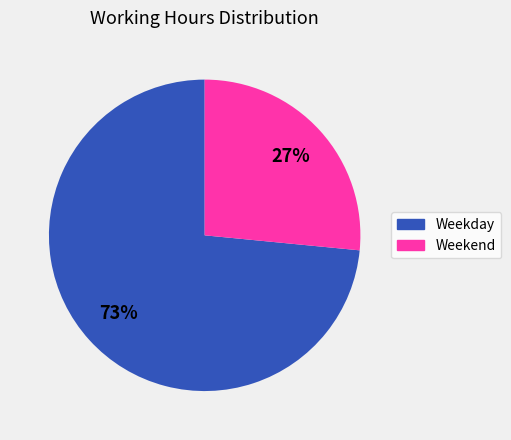

Is it true that Weekday is 73% of the pie?

True